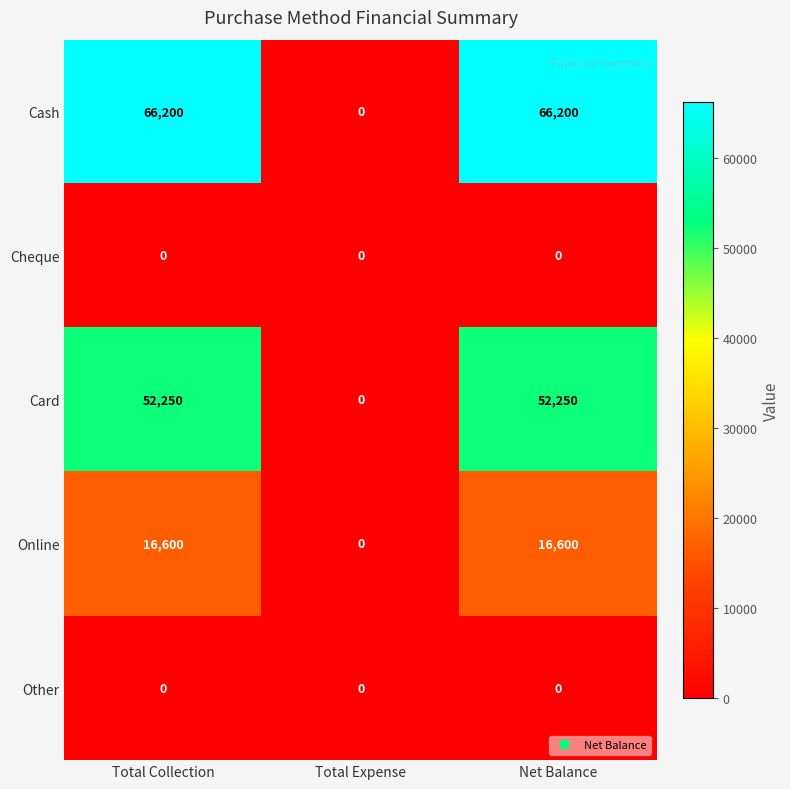

The value of Other at Total Collection is 0. True or false?

True